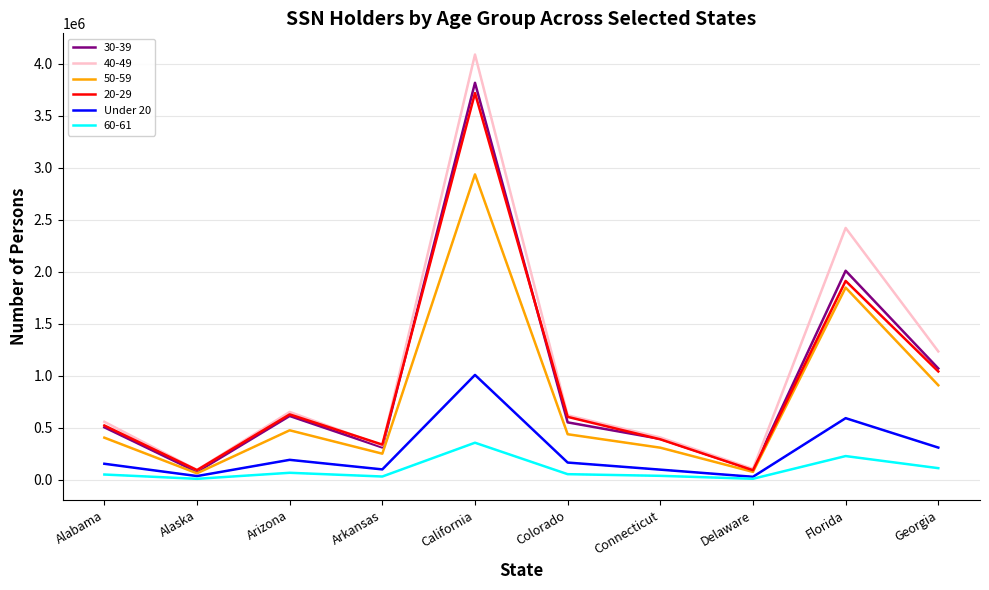

Is the value of Under 20 at California greater than the value of 40-49 at Arkansas?

Yes